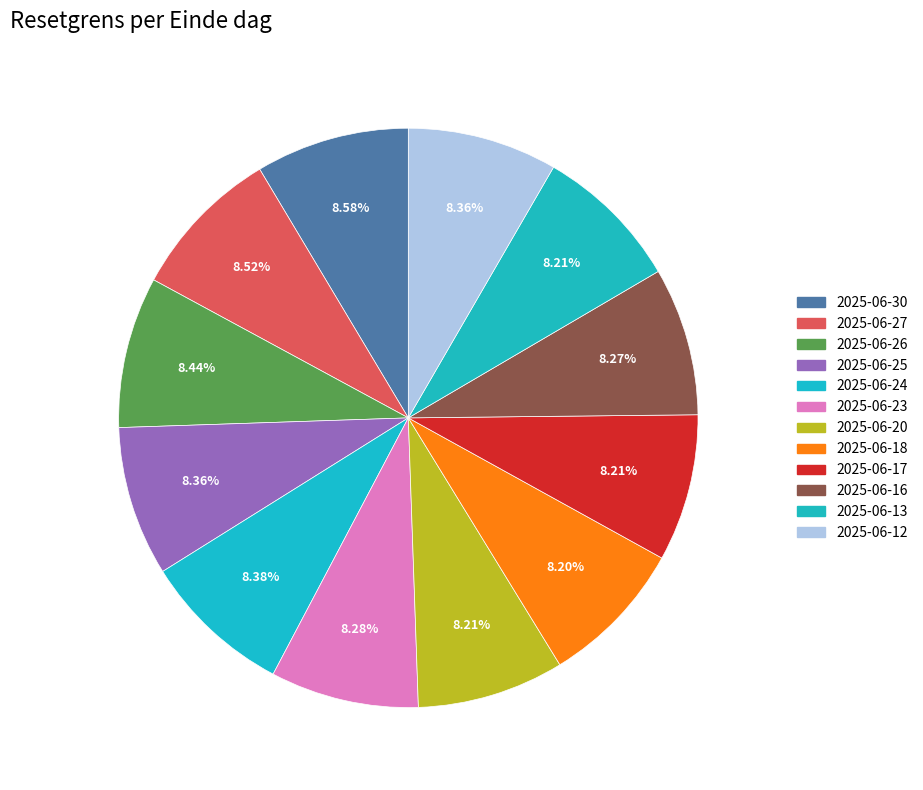

To the nearest percent, what percentage of the pie is 2025-06-16?

8%